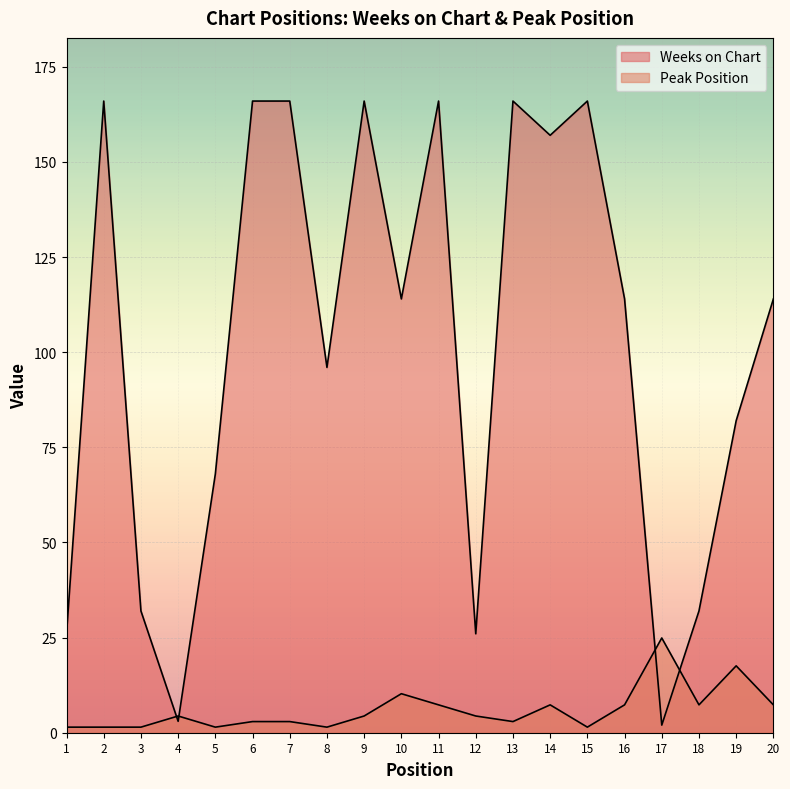

Between 20 and 17, which is larger?

20